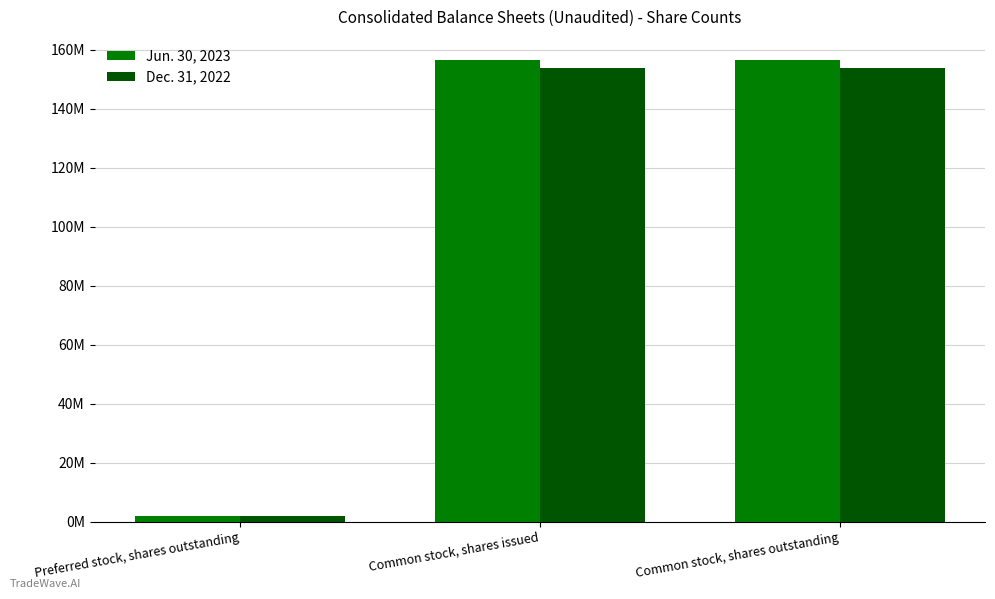

What is the label of the 2nd bar from the left?

Common stock, shares issued